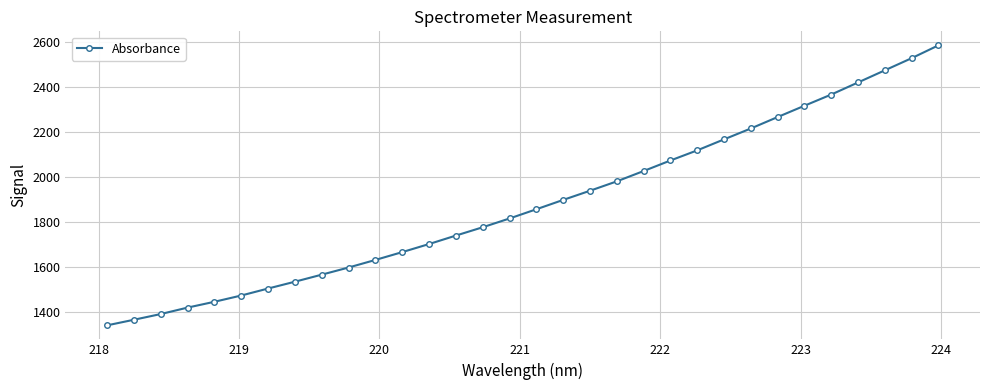

What is the value of the 11th point from the left?

1633.1